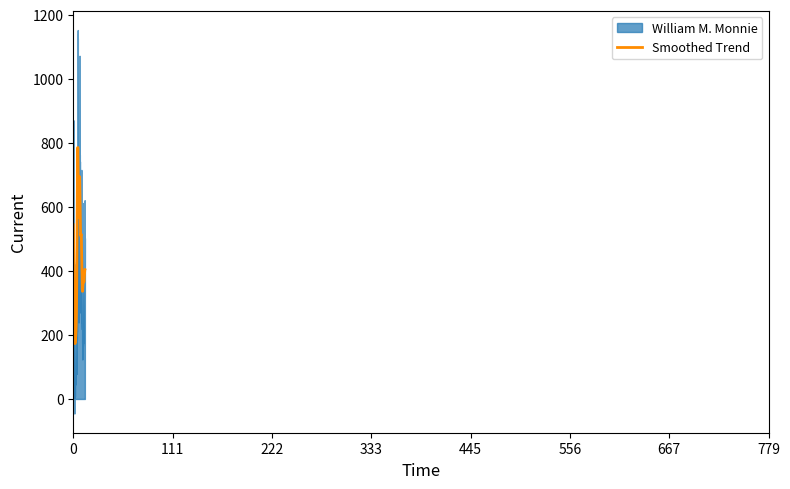

How many values in the William M. Monnie series exceed 388?

6